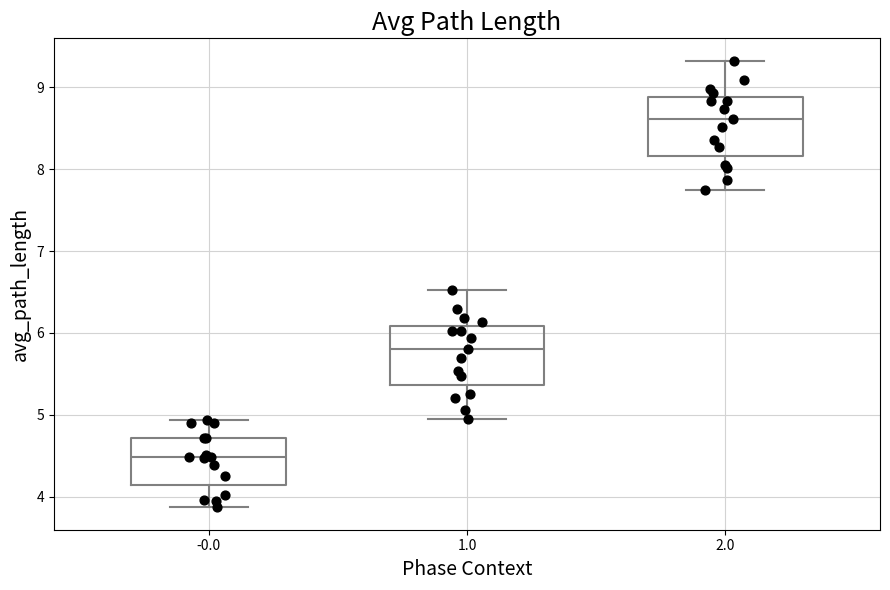

Reading left to right, read every box against the y-axis: the position of its median line, the range the box covers, and the ends of its whiskers. The values are not printed on the chart, so give them approximately, as read against the axis.

-0.0: median 4.5, box 4.1 to 4.7, whiskers 3.9 to 4.9
1.0: median 5.8, box 5.4 to 6.1, whiskers 4.9 to 6.5
2.0: median 8.6, box 8.2 to 8.9, whiskers 7.8 to 9.3